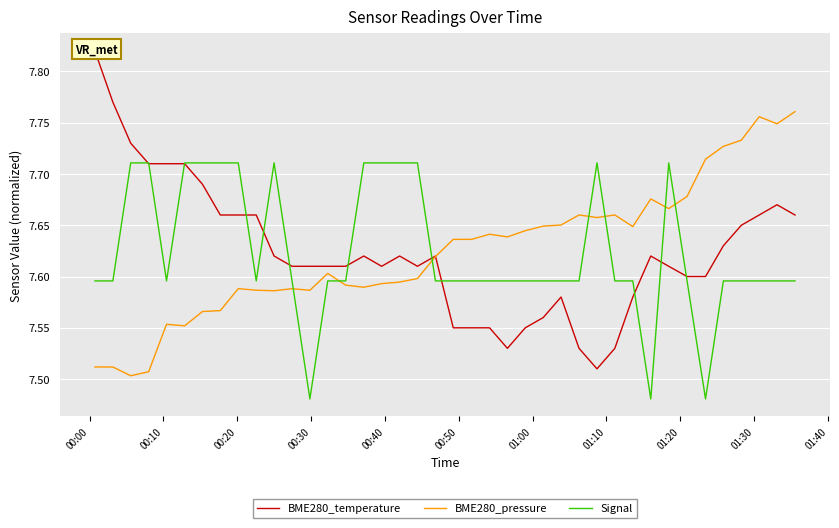

After their last crossing, which series has the higher values: Signal or BME280_pressure?

BME280_pressure